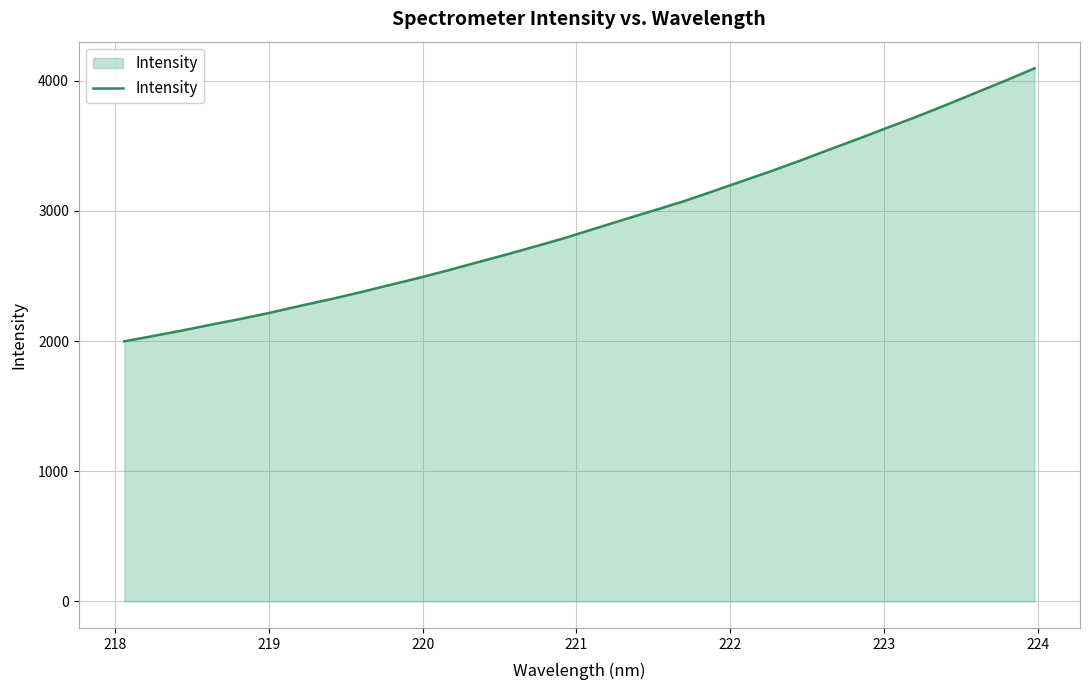

What is the minimum value shown in the chart?

1997.9